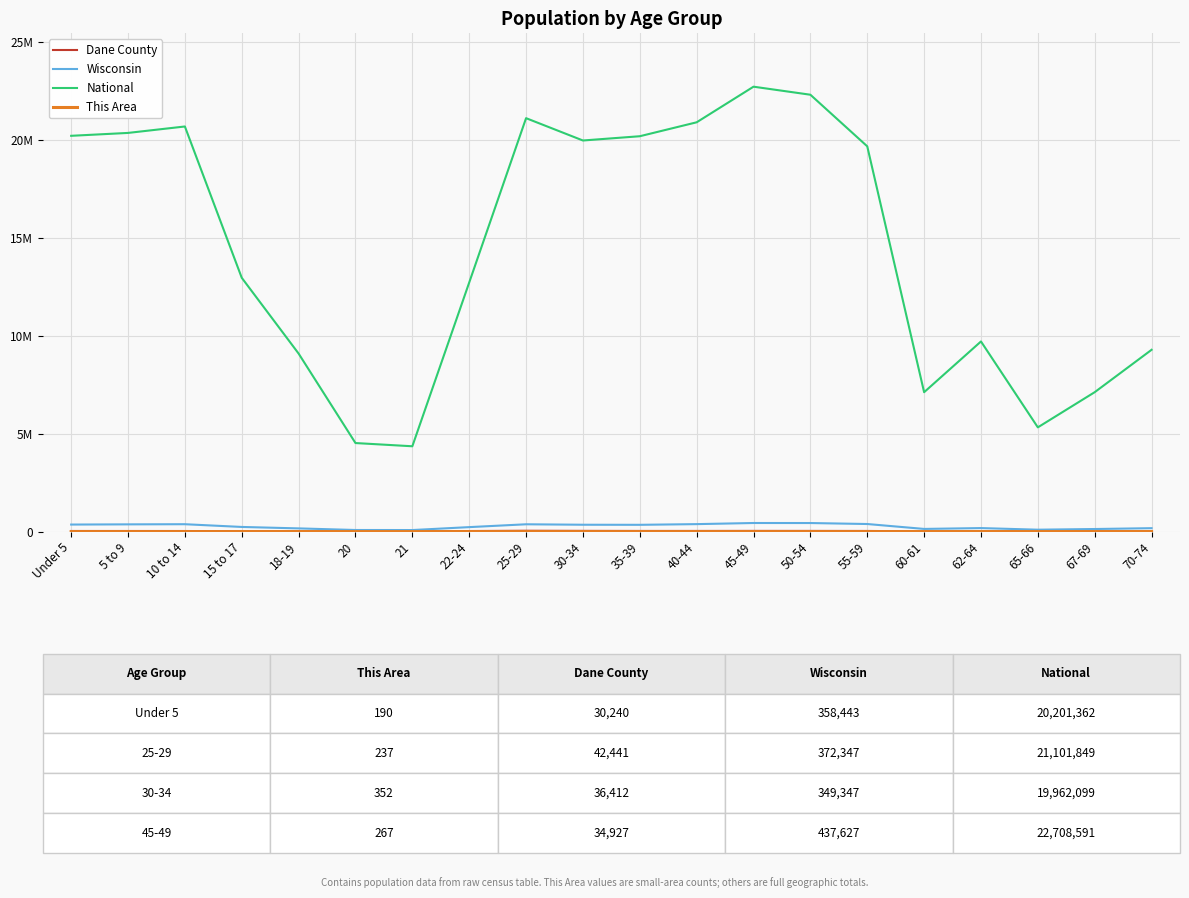

How many series are shown in this chart?

4